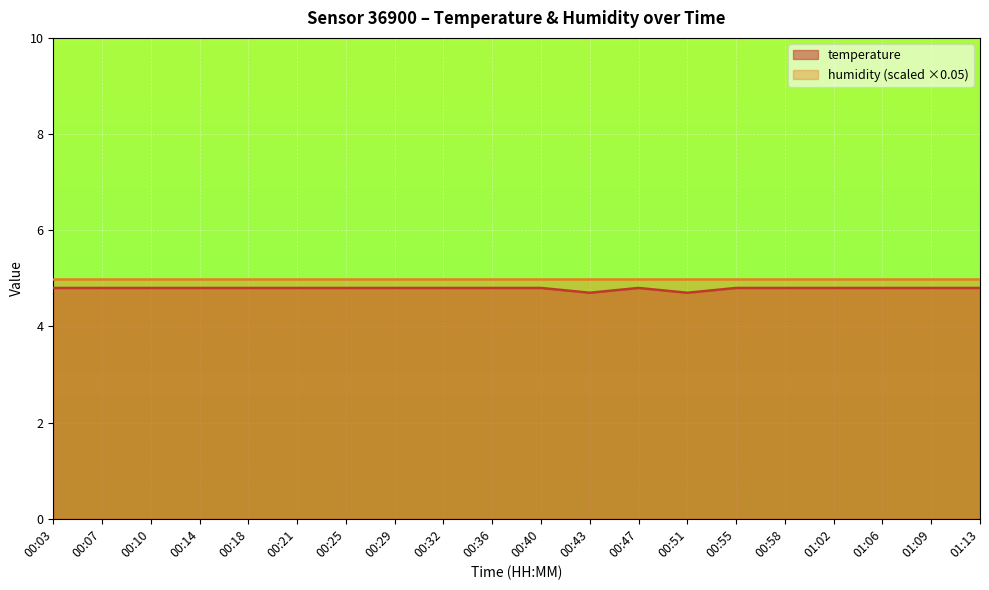

Does the chart display data point markers on the line(s)?

No